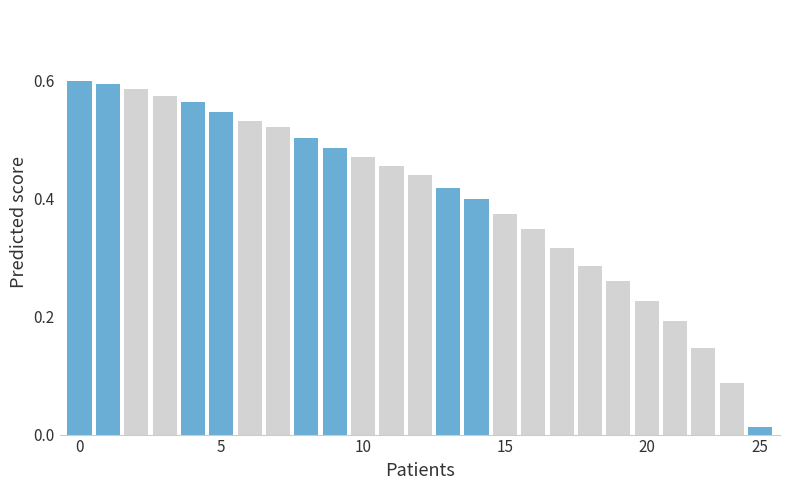

What is the sum of all values?

9.9